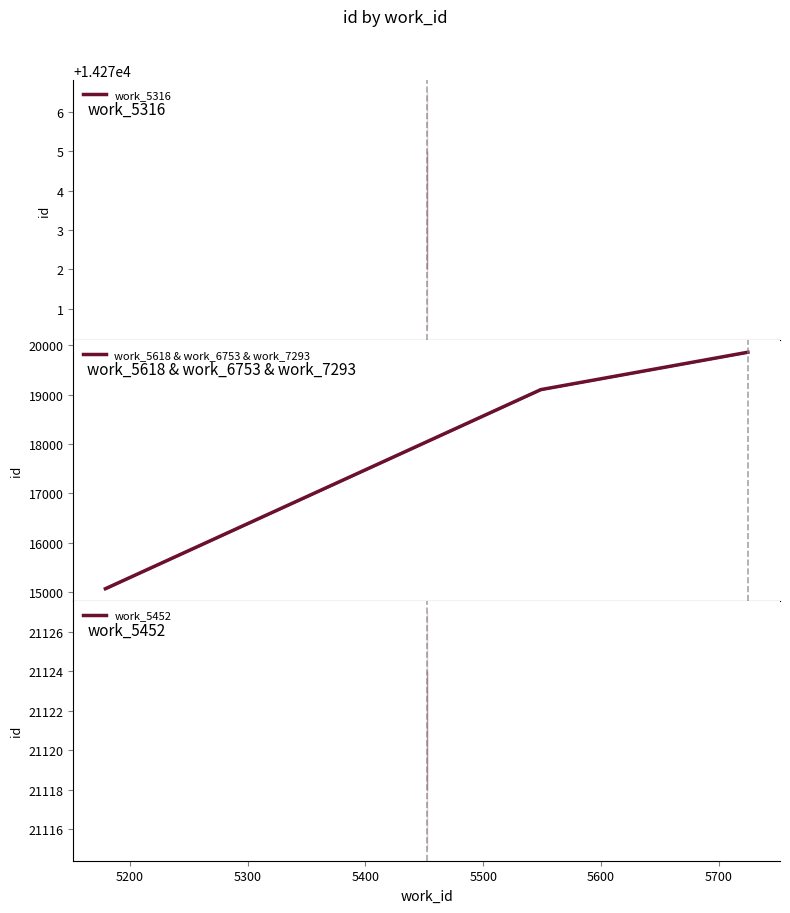

What is the difference between the maximum and minimum values?

4794.5